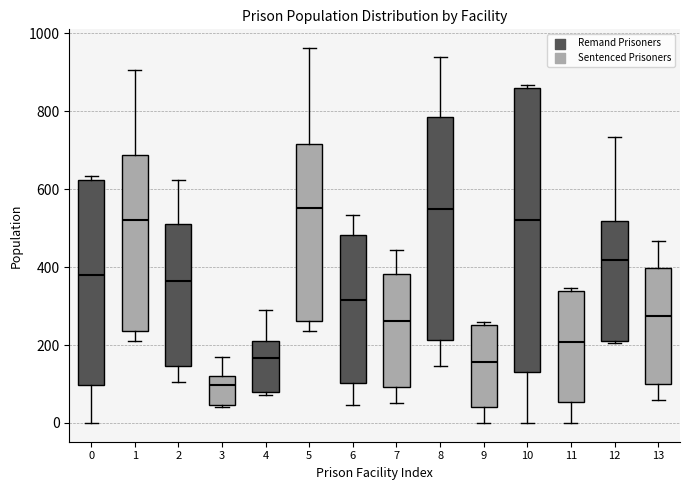

Which box is the tallest, from its lower edge to its upper edge?

10